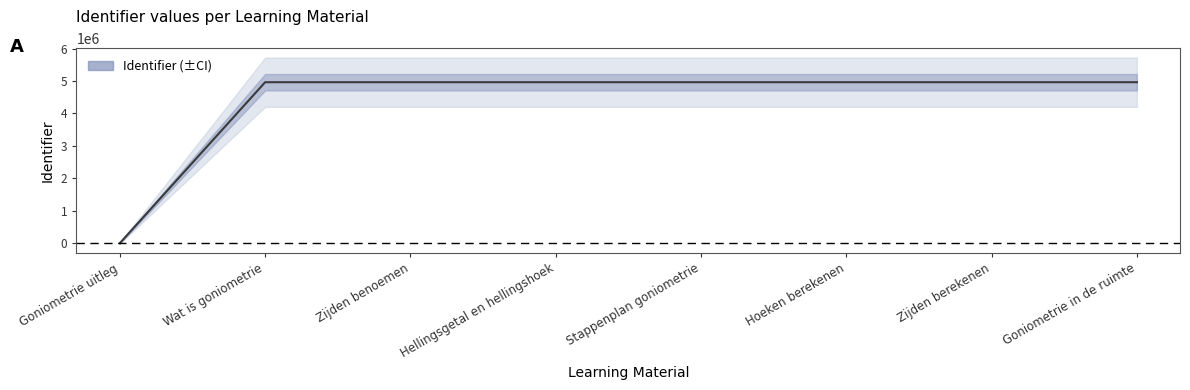

List the labels in order of value, smallest first.

Goniometrie uitleg, Wat is goniometrie, Zijden benoemen, Hellingsgetal en hellingshoek, Stappenplan goniometrie, Hoeken berekenen, Zijden berekenen, Goniometrie in de ruimte